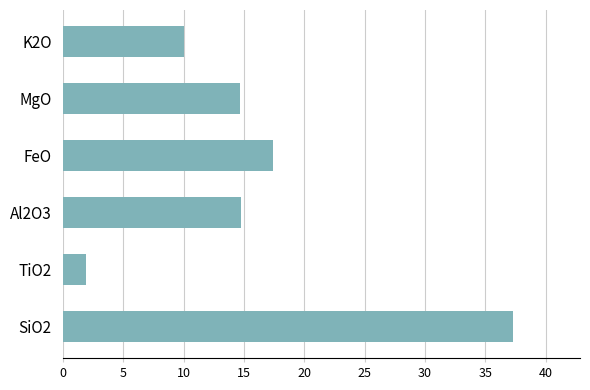

Which category has the lowest value across all series?

TiO2